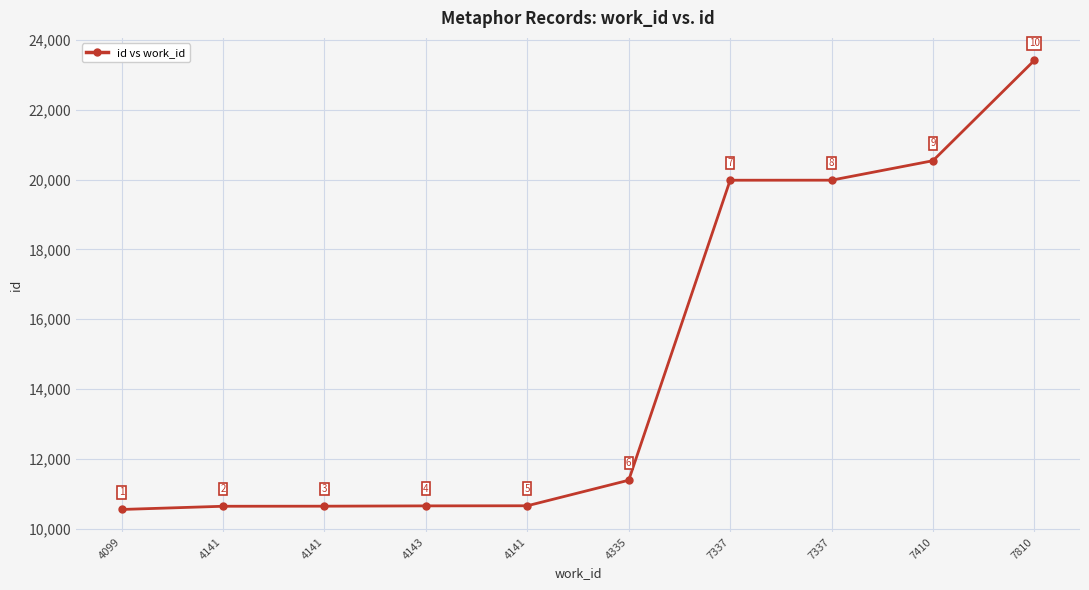

How many data points does each series have?

10